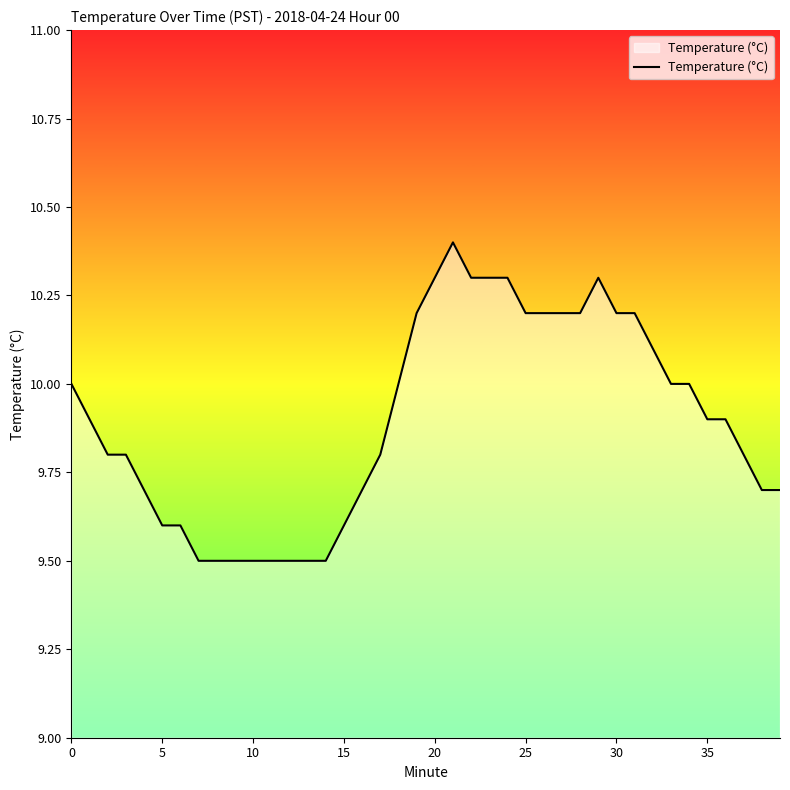

What is the smallest value displayed?

9.5